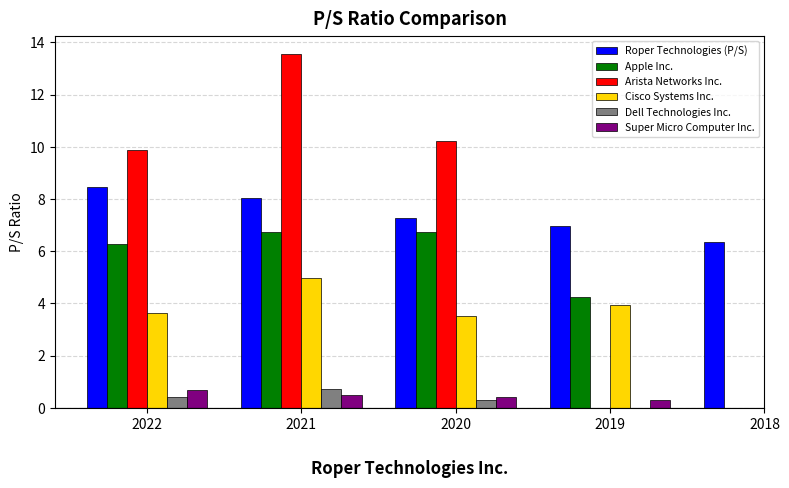

What is the spread (max minus min) of values at 2019?

6.6